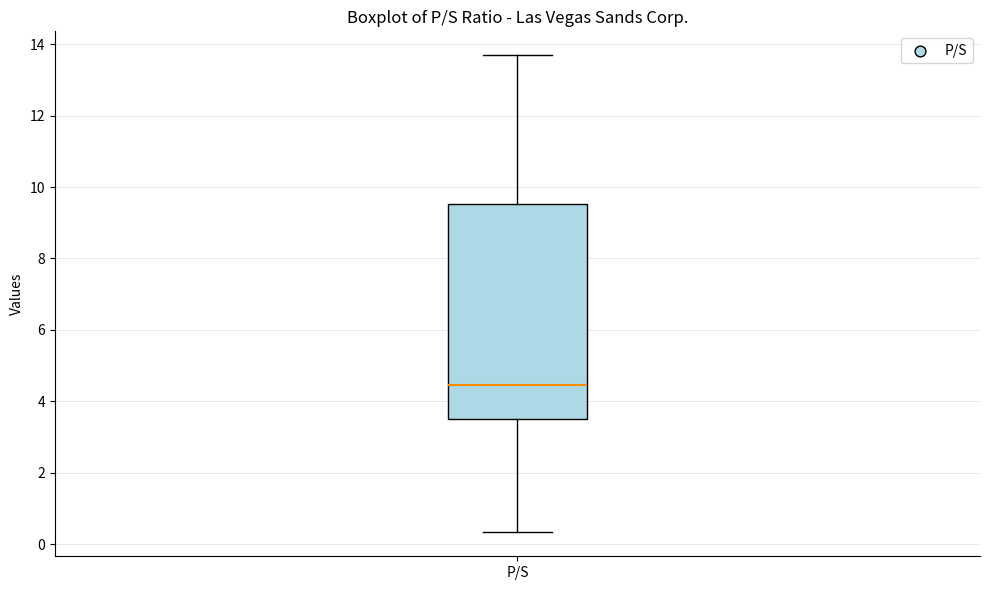

Where does the median line of the box for P/S sit on the y-axis? The values are not printed on the chart, so give them approximately, as read against the axis.

4.4